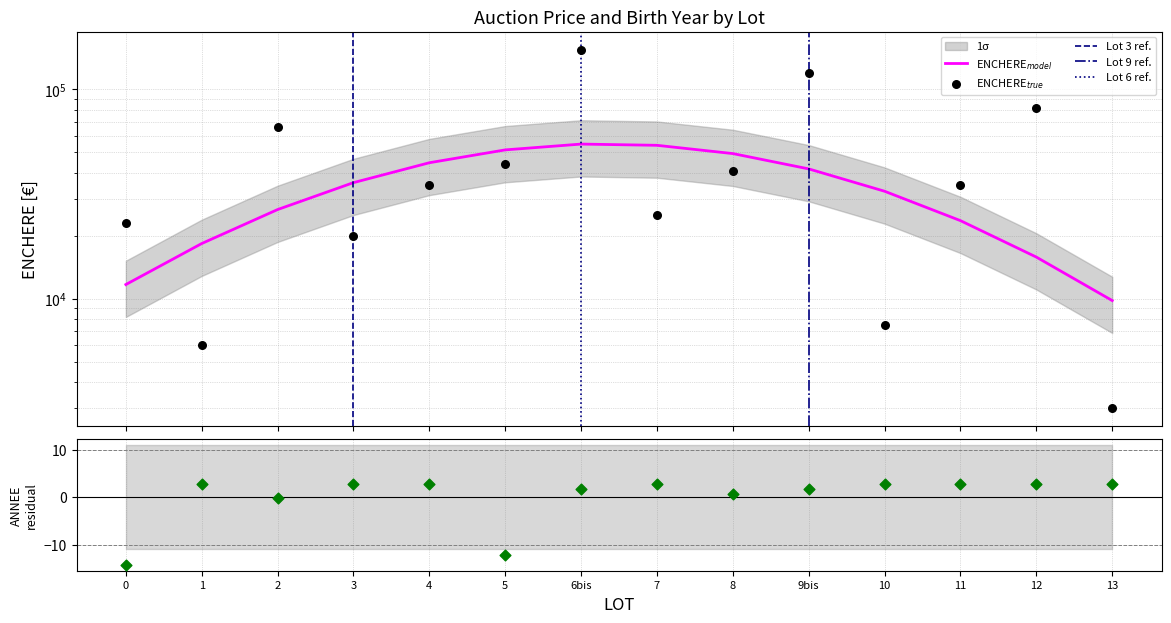

At how many categories does at least one series exceed 1892?

14